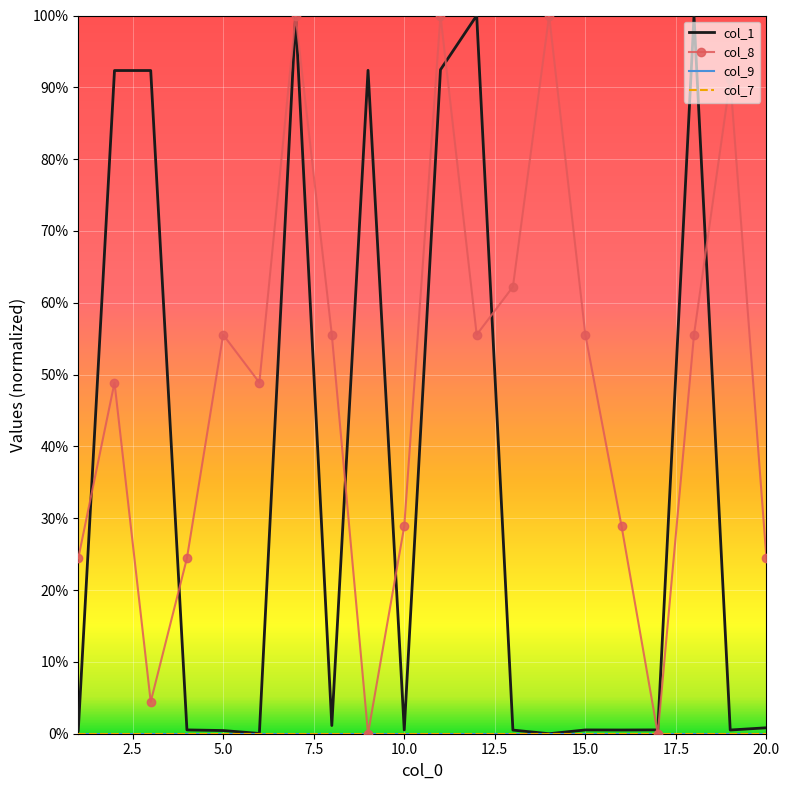

What is the difference between the maximum and minimum values in the col_8 series?

1.0